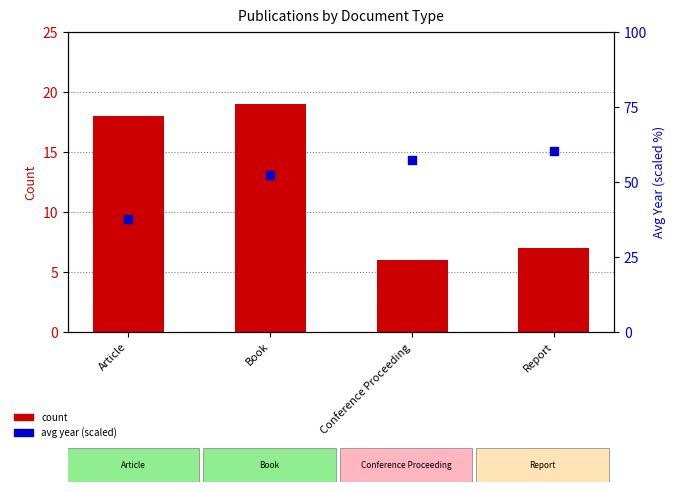

Which series has the largest total across all categories?

avg year (scaled)